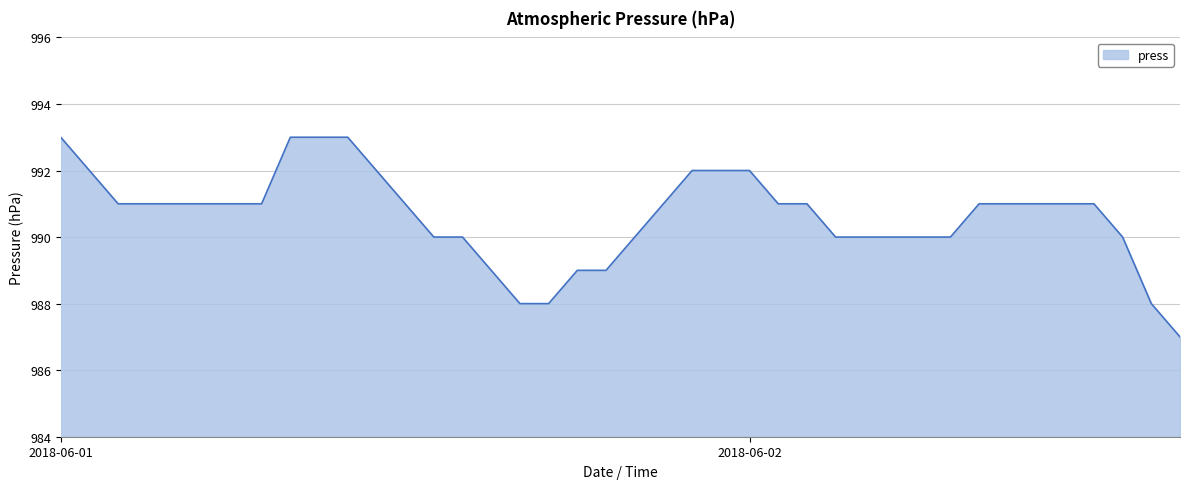

What is the minimum value shown in the chart?

987